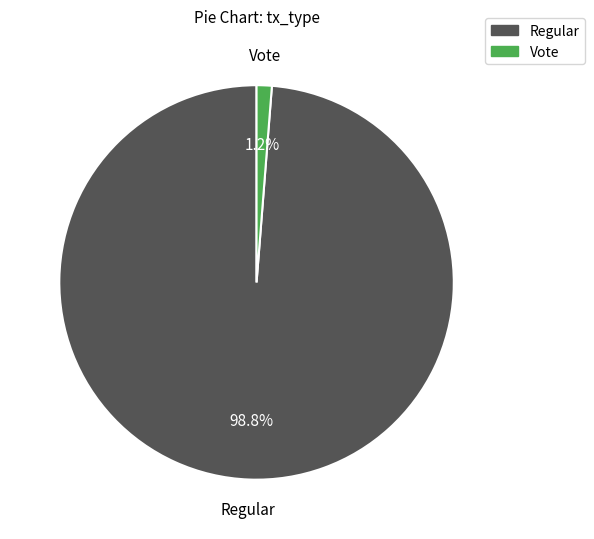

Do Vote and Regular together represent more than half of the pie?

Yes